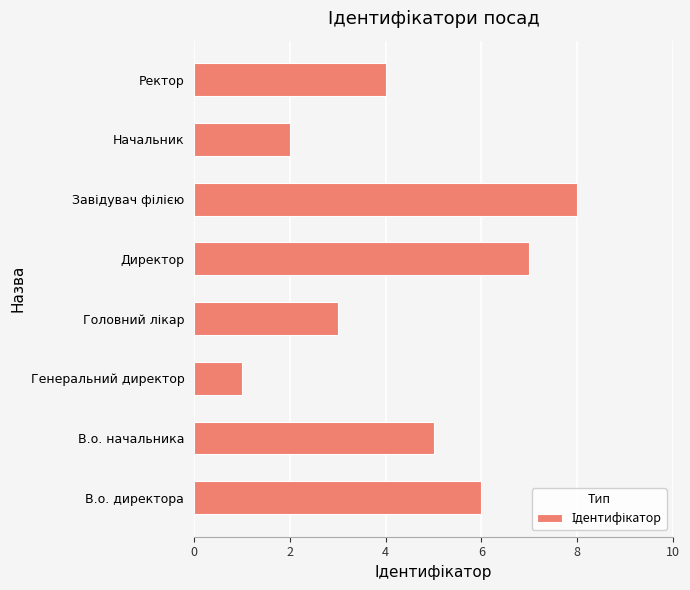

Reading bottom to top, list all the values displayed in this chart.

6	5	1	3	7	8	2	4